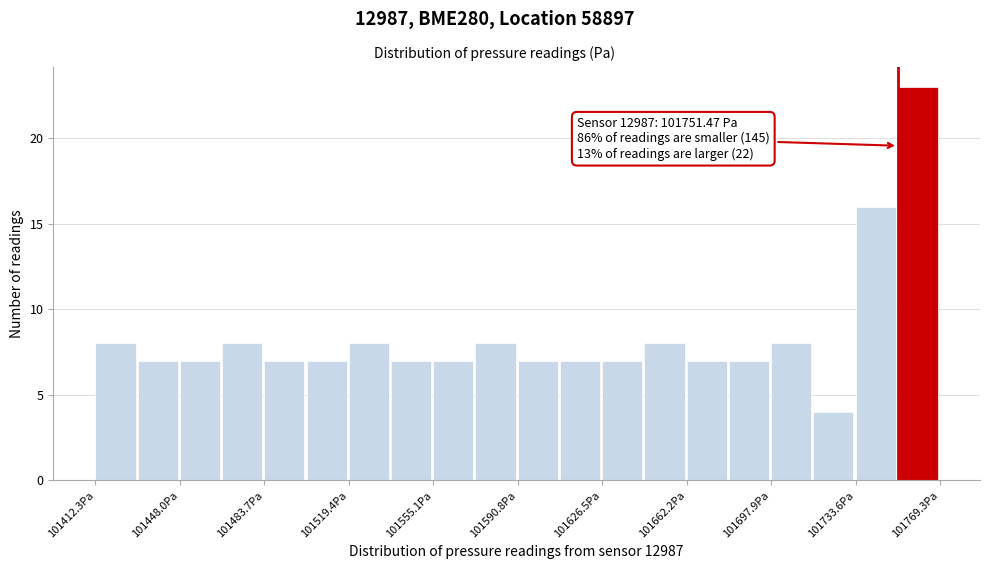

Around what value on the x-axis is the tallest bar? Give the approximate position of its centre, as read against the axis.

101760